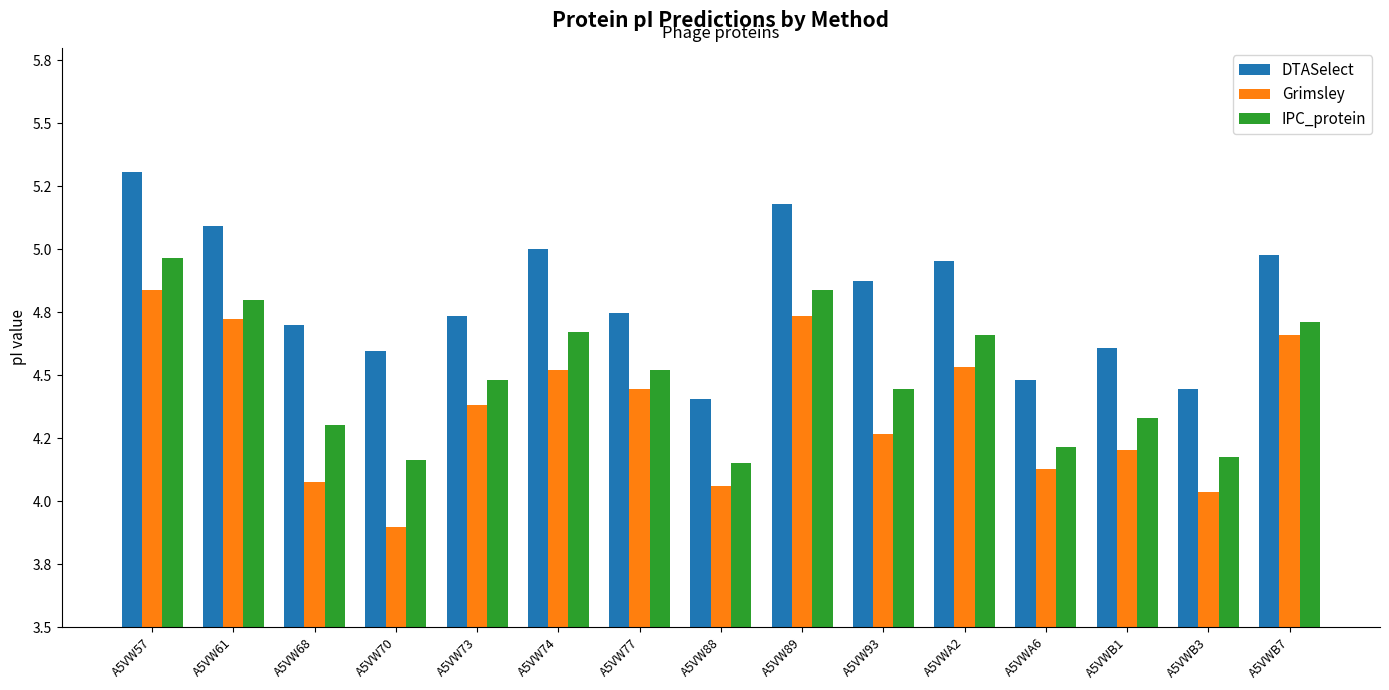

What are all the series names shown in the legend?

DTASelect, Grimsley, IPC_protein